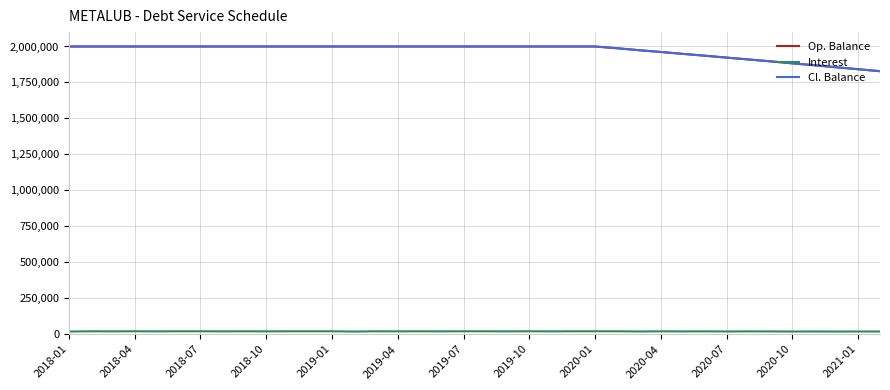

What is the maximum value shown in the chart?

2000000.0